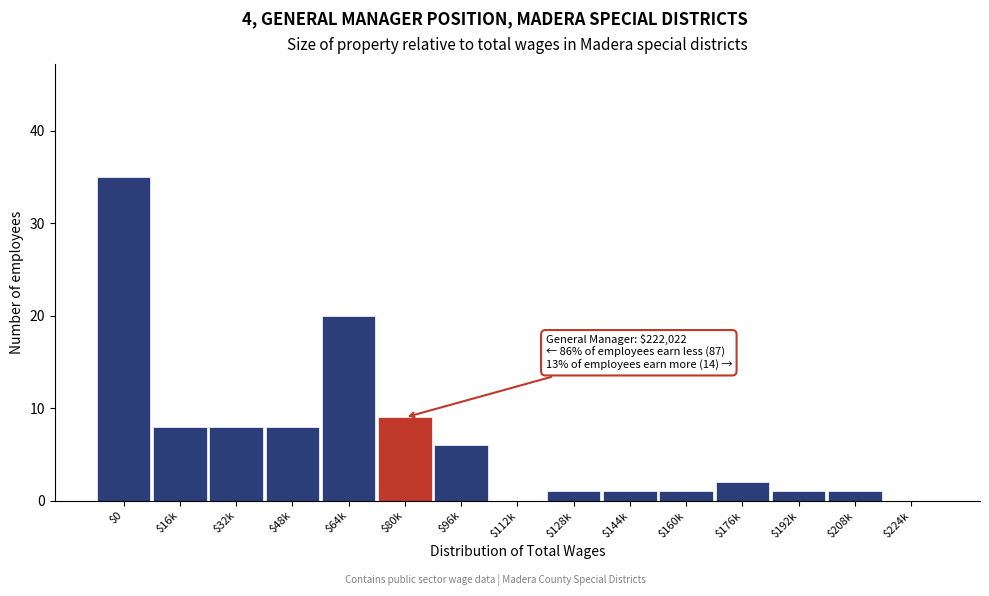

True or false: the data shows 12 at $16k.

False